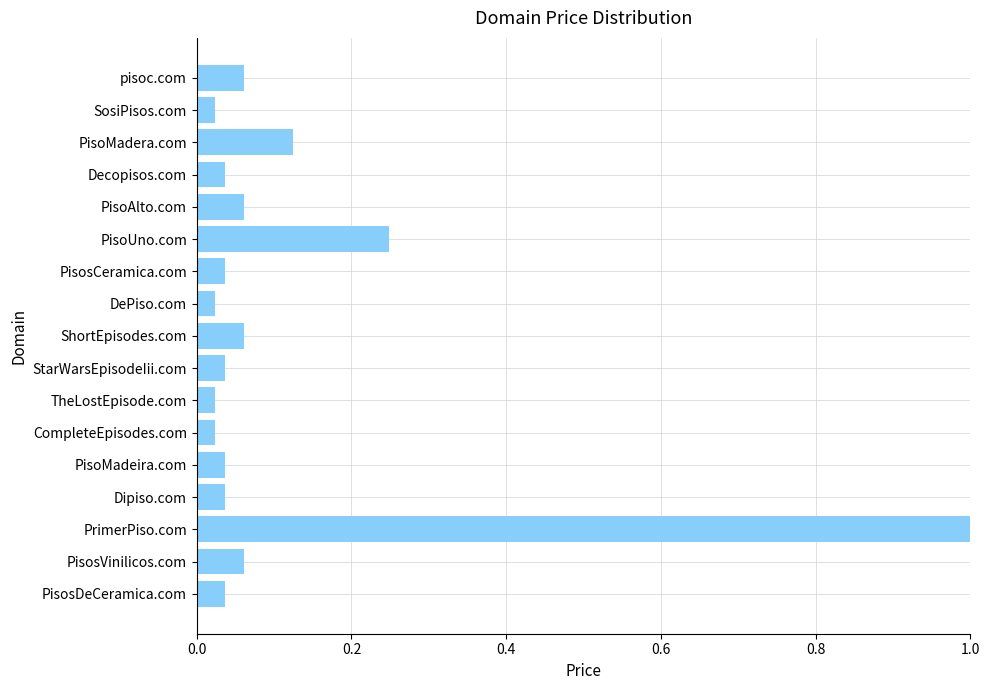

How many distinct data groups are displayed?

1